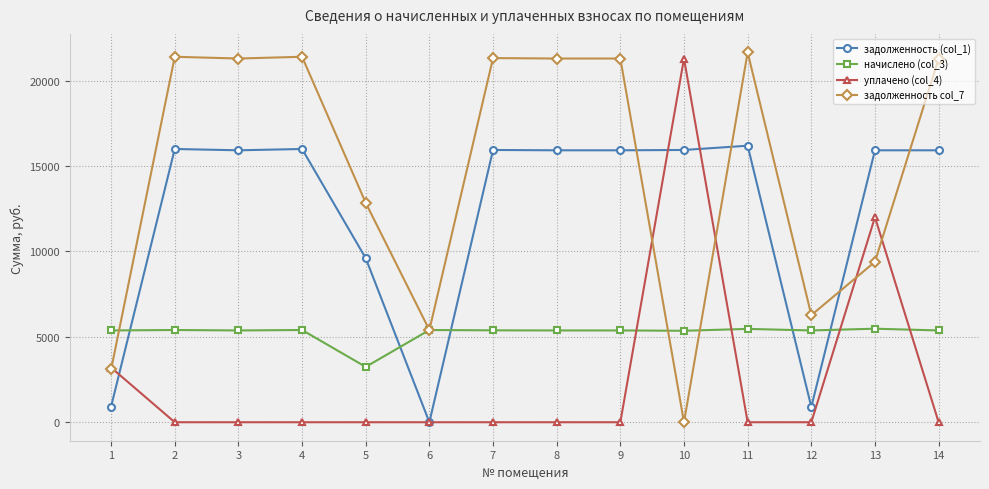

What is the value of the задолженность col_7 point at the 12th from the left?

6267.2